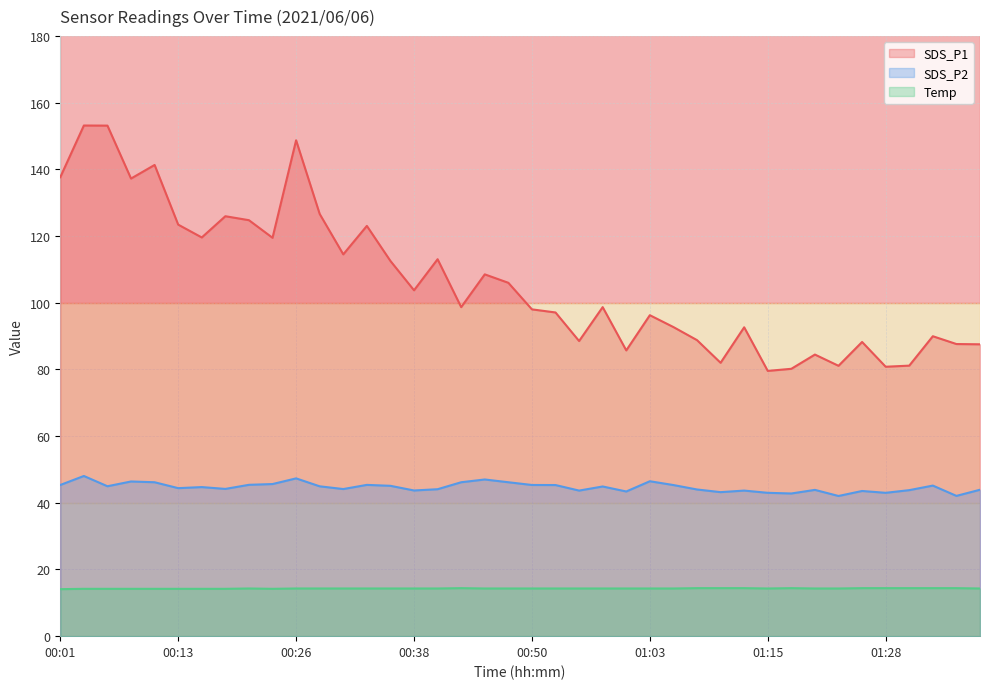

What is the value of the SDS_P2 point at the 16th from the left?

43.7